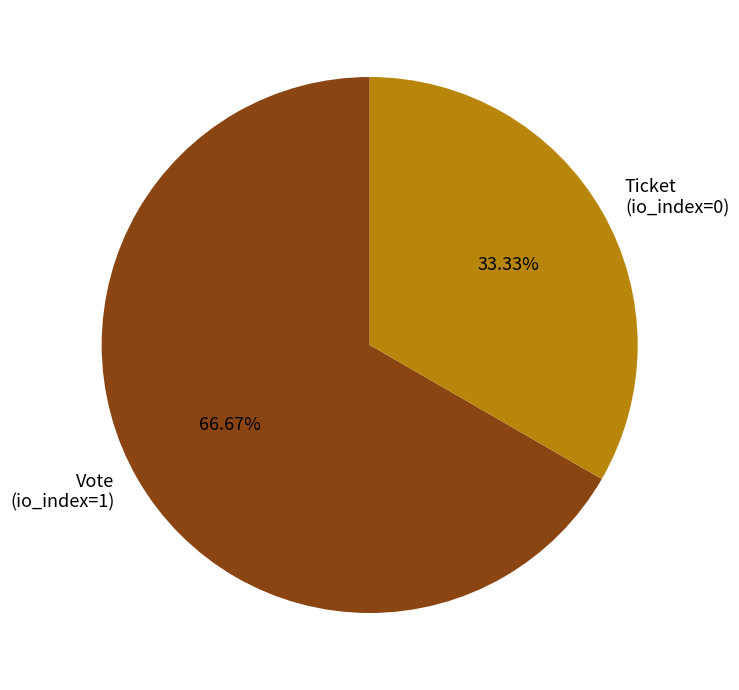

What is the ratio of the value at Vote to the value at Ticket?

2.0